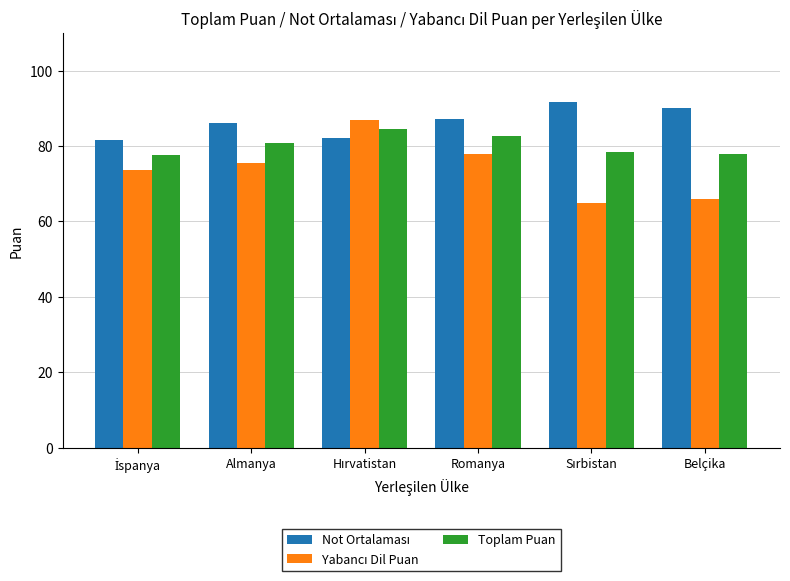

What is the maximum value shown in the chart?

91.6